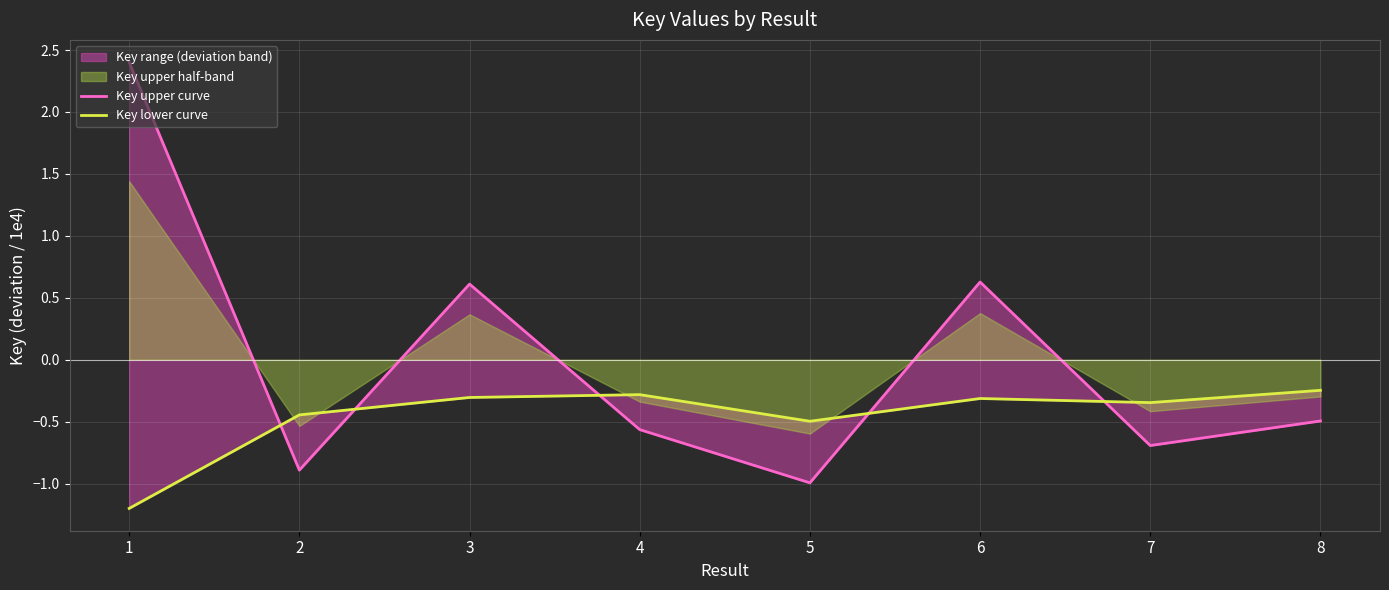

At which category does Key upper curve reach its first local peak?

3